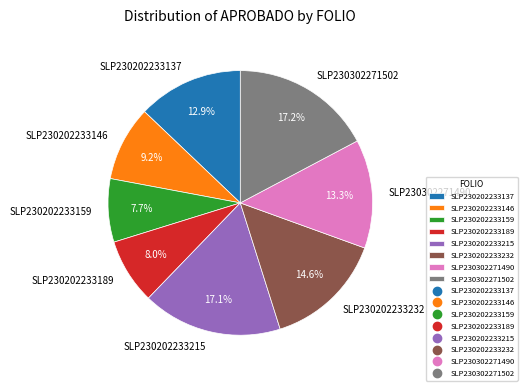

To the nearest percent, what is the combined percentage of SLP230302271502 and SLP230202233137?

30%